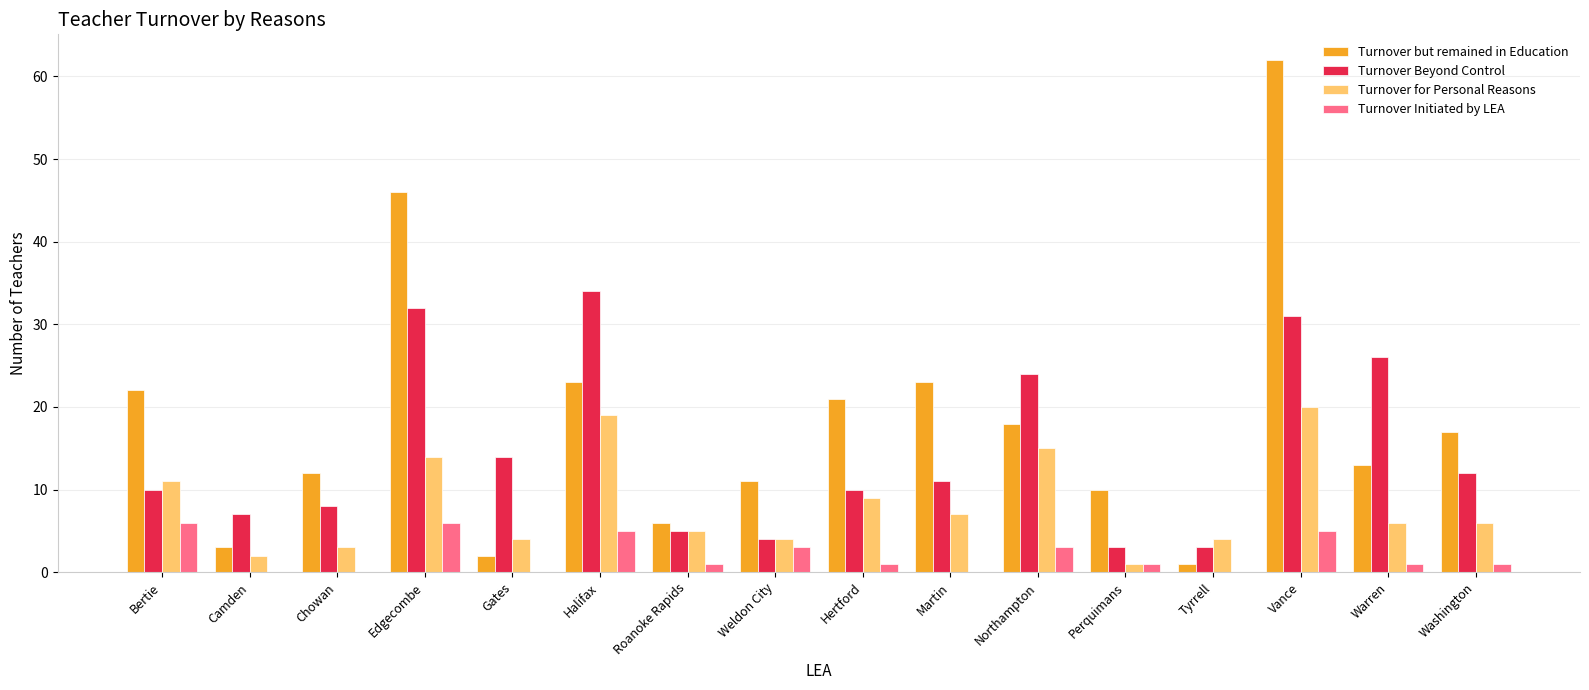

What is the total value across all series at Tyrrell?

8